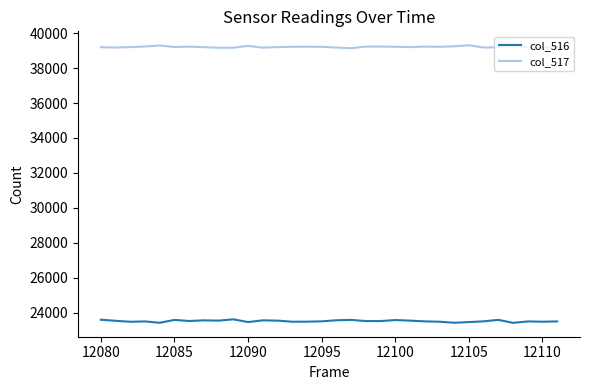

Rank the series by their maximum value, from highest to lowest.

col_517, col_516